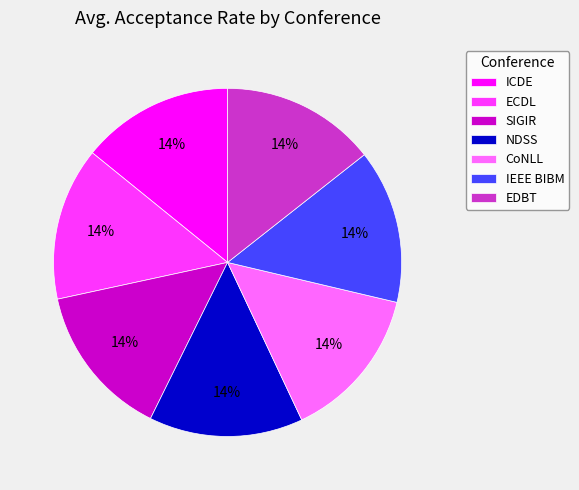

To the nearest percent, what portion does SIGIR represent?

14%